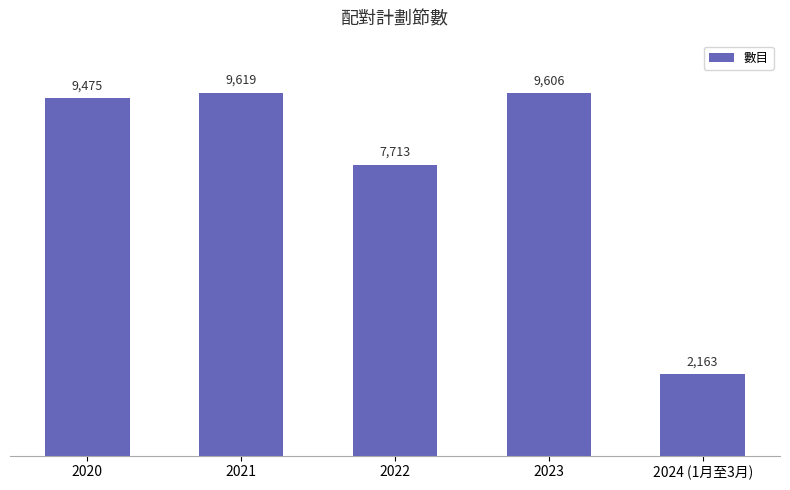

Reading right to left, extract all data points from this chart.

2163	9606	7713	9619	9475